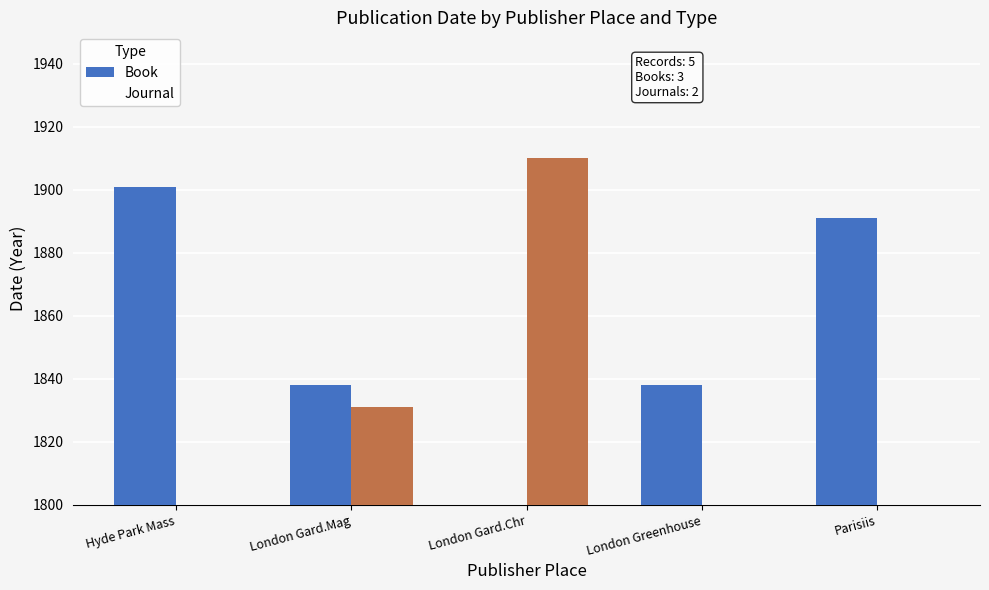

Does the chart contain any negative values?

No